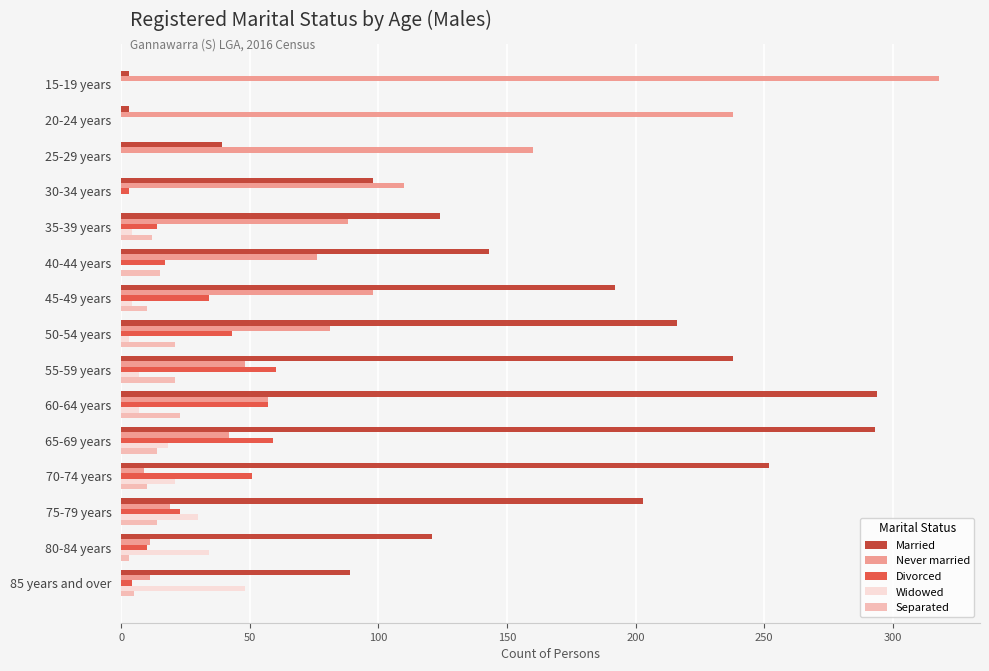

What is the sum of all Never married values?

1366